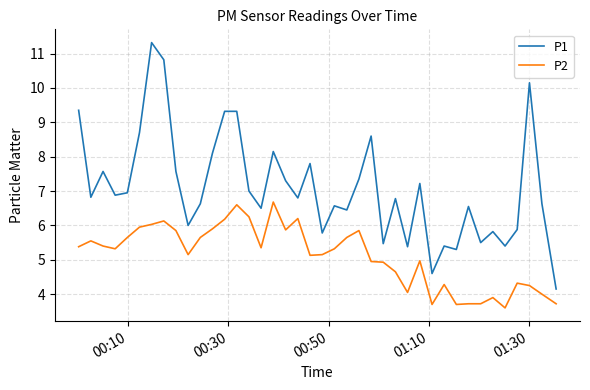

True or false: P1 and P2 cross at least once.

False